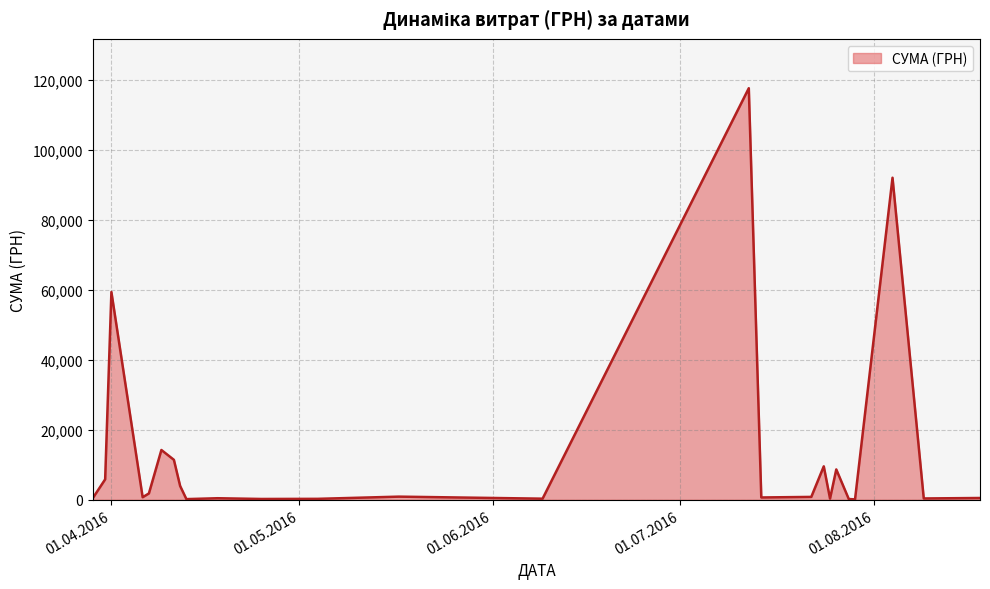

What is the smallest value displayed?

97.8